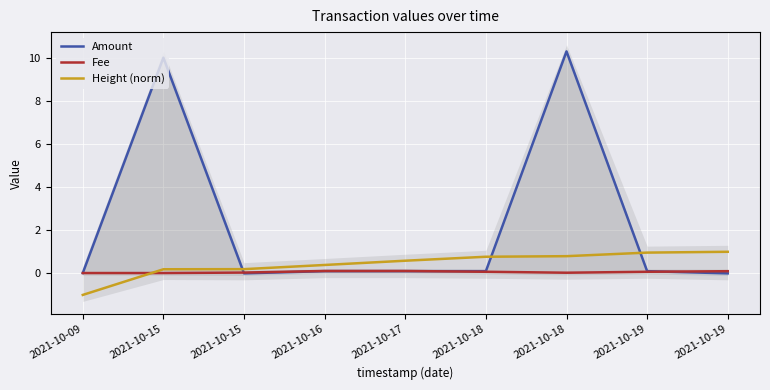

How many values in Height (norm) are above zero?

8